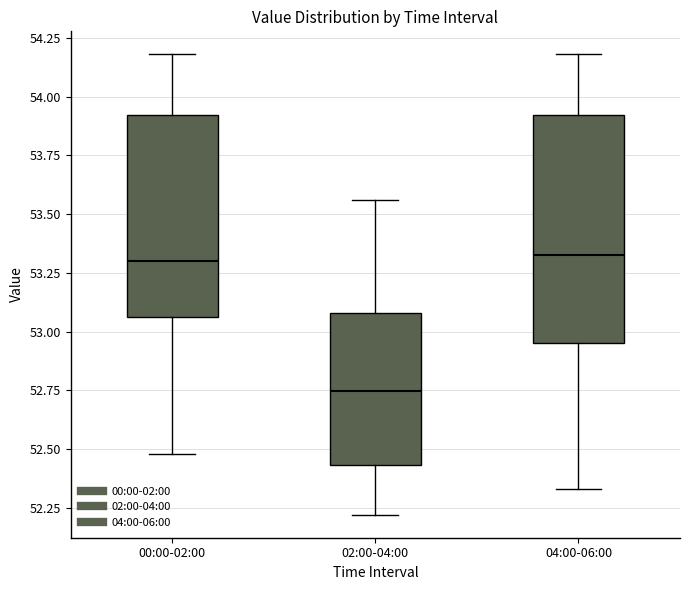

Reading left to right, transcribe this box plot: for each box, give where its median line is, the range the box spans, and where its two whiskers end, as read against the y-axis. The values are not printed on the chart, so give them approximately, as read against the axis.

00:00-02:00: median 53.30, box 53.05 to 53.90, whiskers 52.50 to 54.20
02:00-04:00: median 52.75, box 52.45 to 53.10, whiskers 52.20 to 53.55
04:00-06:00: median 53.35, box 52.95 to 53.90, whiskers 52.35 to 54.20